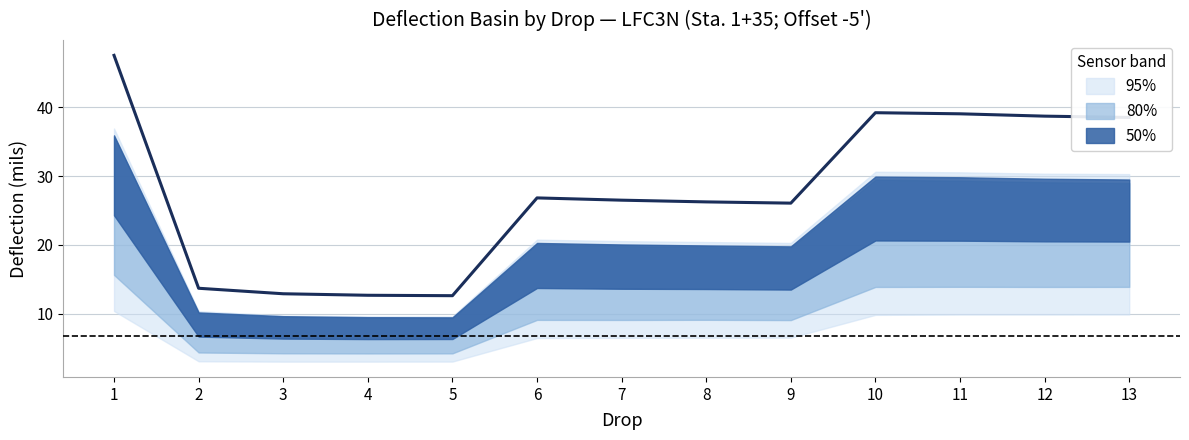

What is the minimum value shown in the chart?

3.0